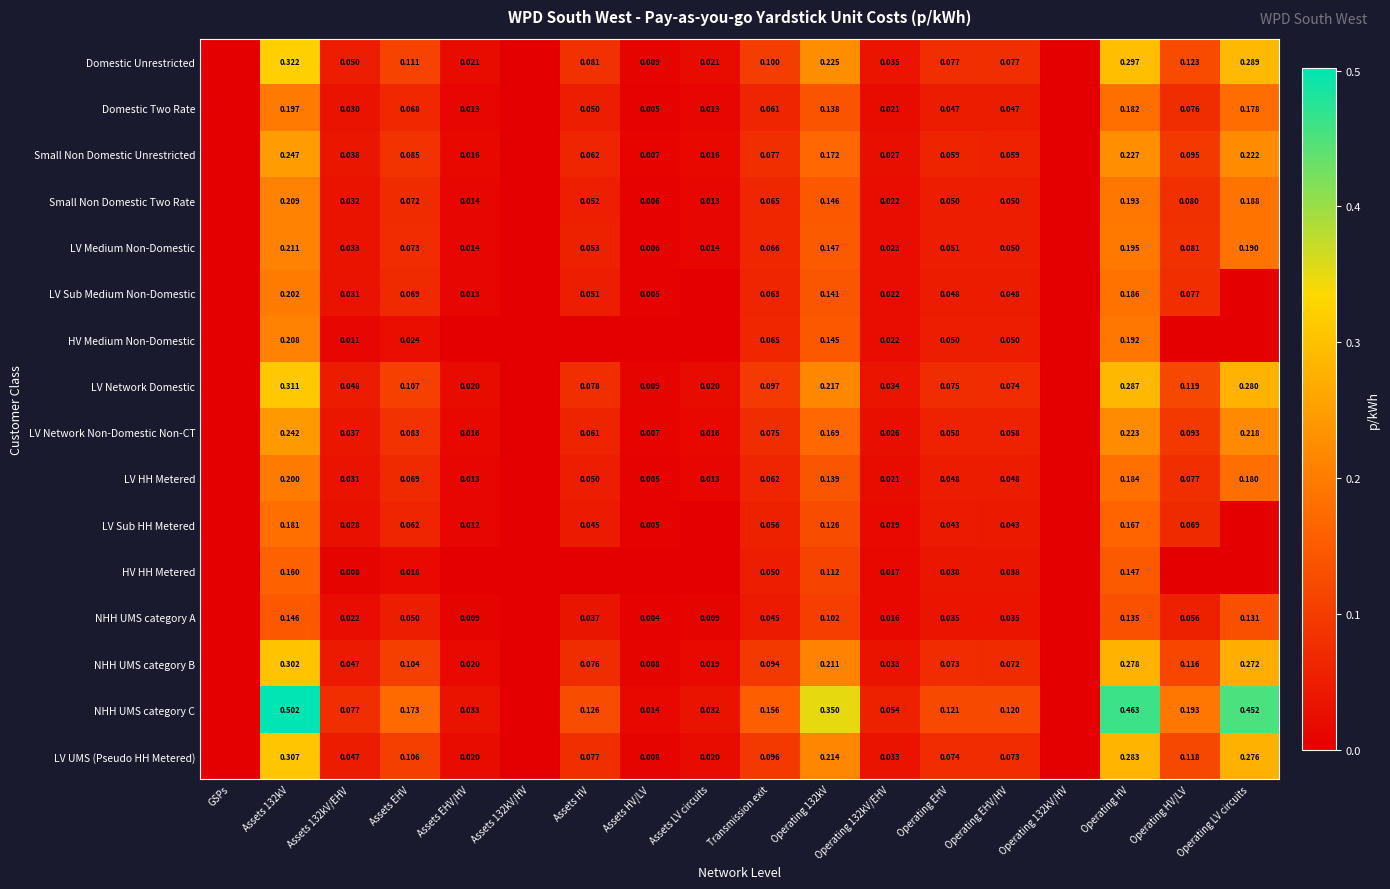

What is the spread (max minus min) of values at Operating HV/LV?

0.2